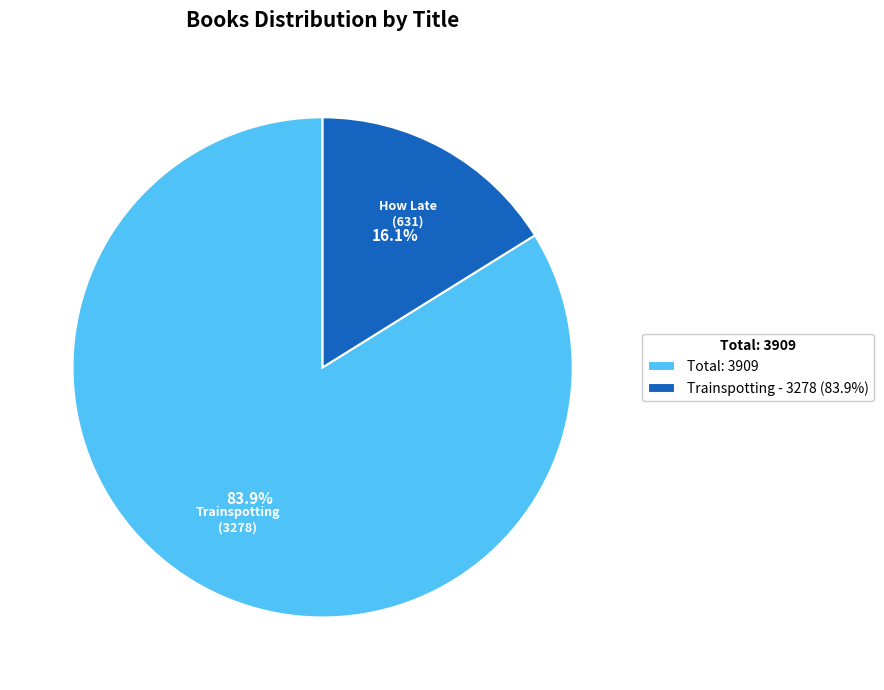

Which category has the smallest portion of the pie?

Trainspotting - 3278 (83.9%)